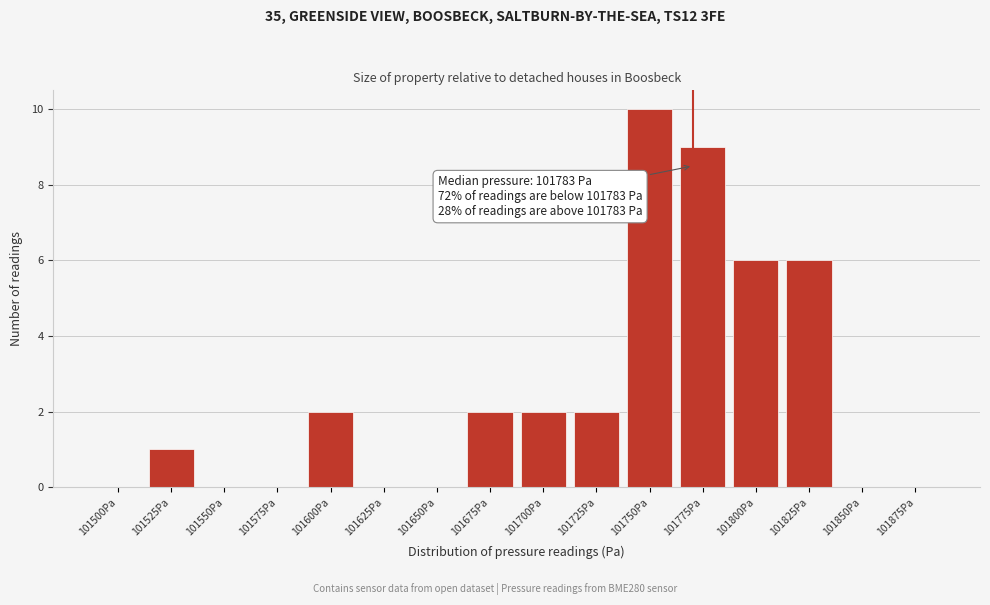

Reading left to right, transcribe all the data shown in this chart.

101500Pa=0	101525Pa=1	101550Pa=0	101575Pa=0	101600Pa=2	101625Pa=0	101650Pa=0	101675Pa=2	101700Pa=2	101725Pa=2	101750Pa=10	101775Pa=9	101800Pa=6	101825Pa=6	101850Pa=0	101875Pa=0